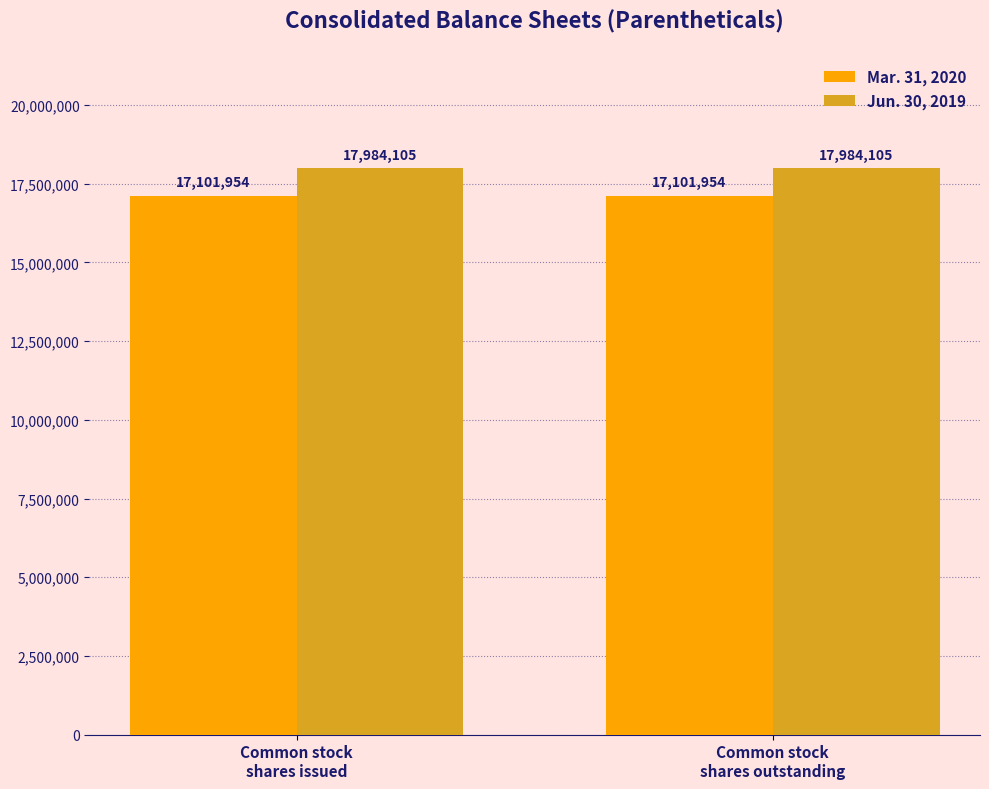

How many bars are there in each group?

2